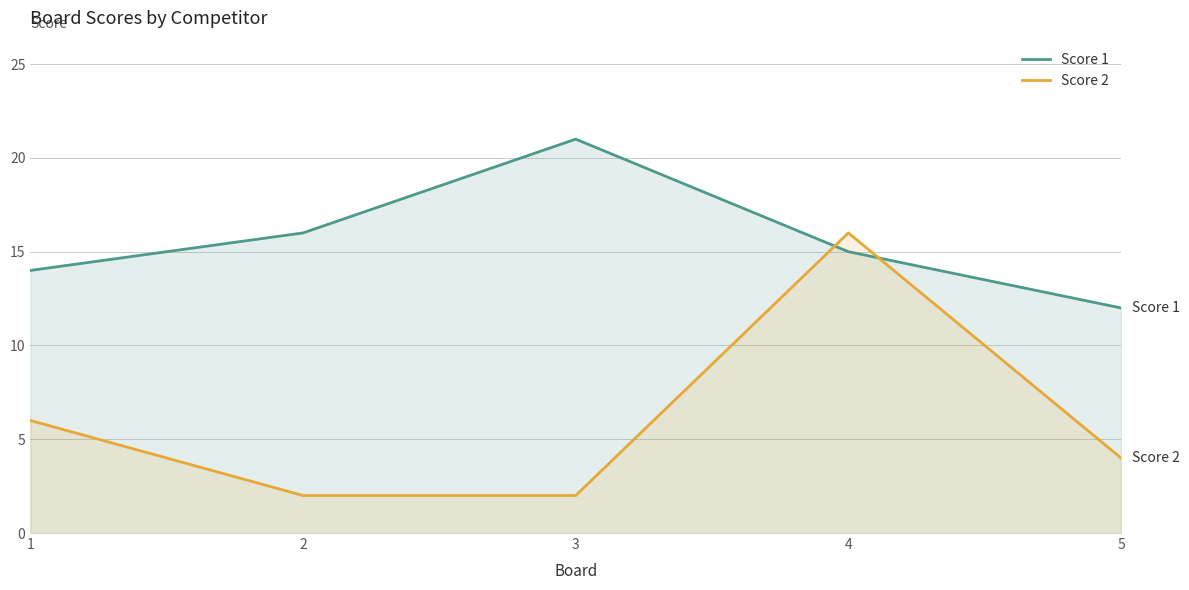

At which category is the sum across all series the highest?

4